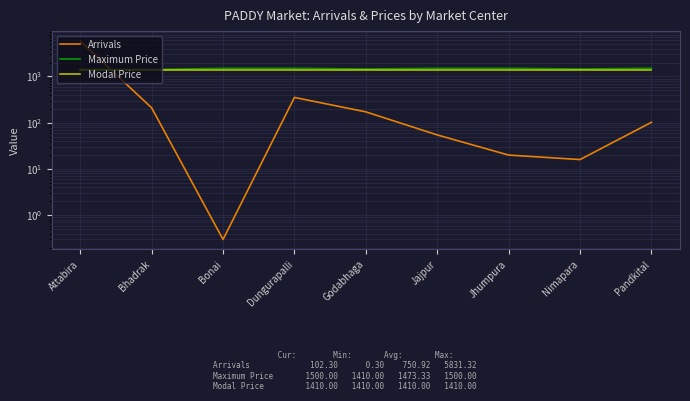

What is the label of the 7th point from the left?

Jhumpura